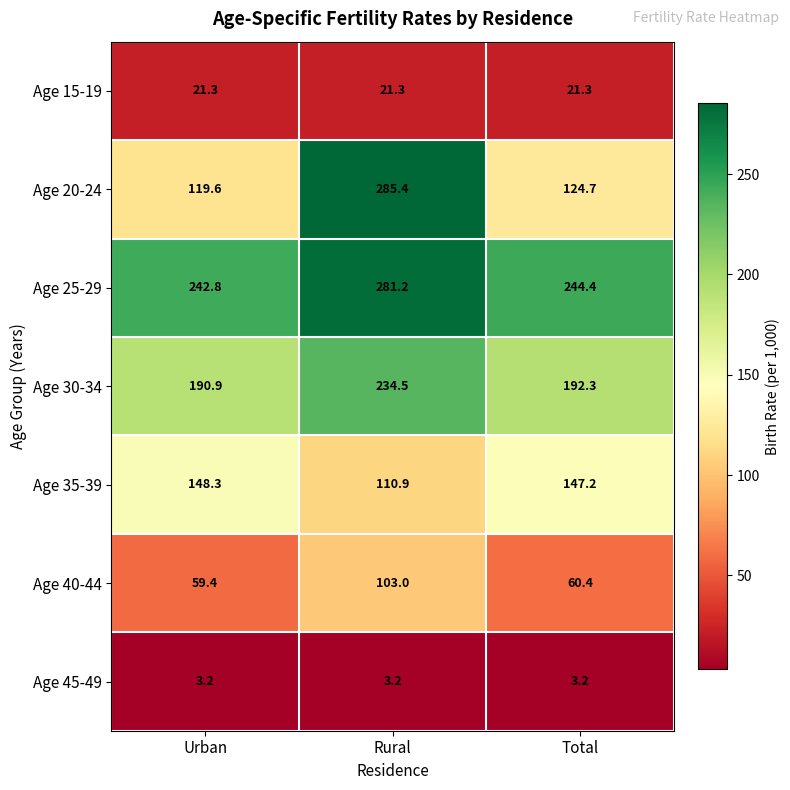

Reading right to left, extract all data points from this chart.

Age 15-19: Total=21.3	Rural=21.3	Urban=21.3
Age 20-24: Total=124.7	Rural=285.4	Urban=119.6
Age 25-29: Total=244.4	Rural=281.2	Urban=242.8
Age 30-34: Total=192.3	Rural=234.5	Urban=190.9
Age 35-39: Total=147.2	Rural=110.9	Urban=148.3
Age 40-44: Total=60.4	Rural=103.0	Urban=59.4
Age 45-49: Total=3.2	Rural=3.2	Urban=3.2